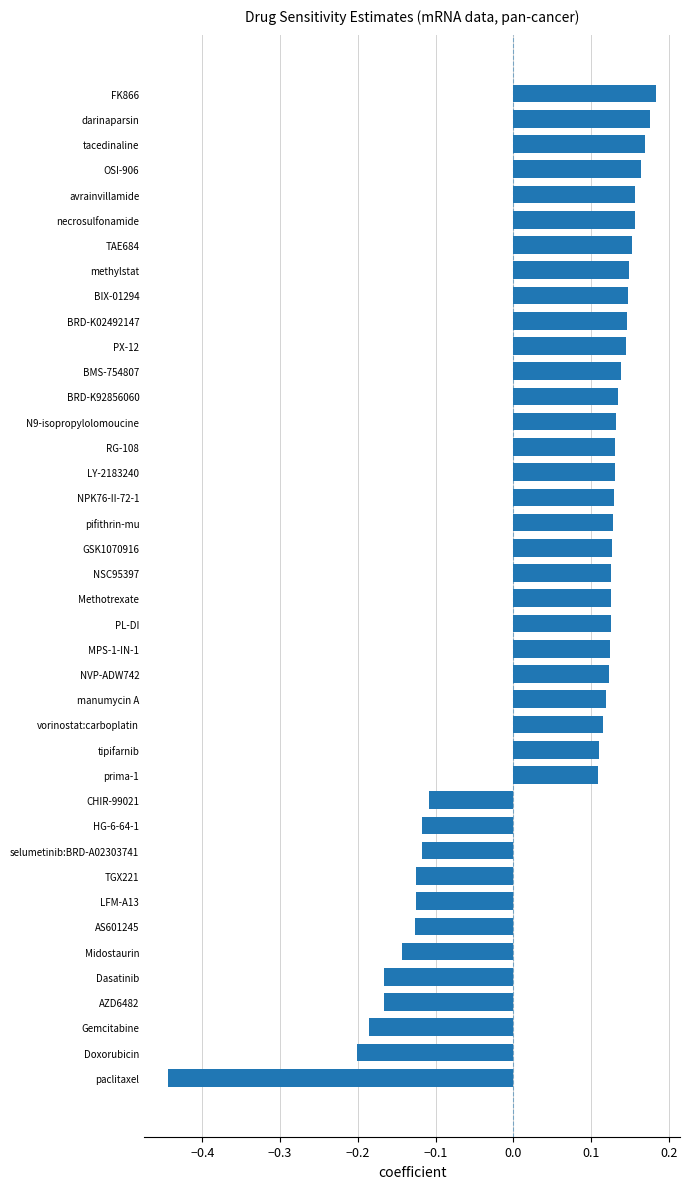

At which category does the chart reach its minimum across all series?

paclitaxel